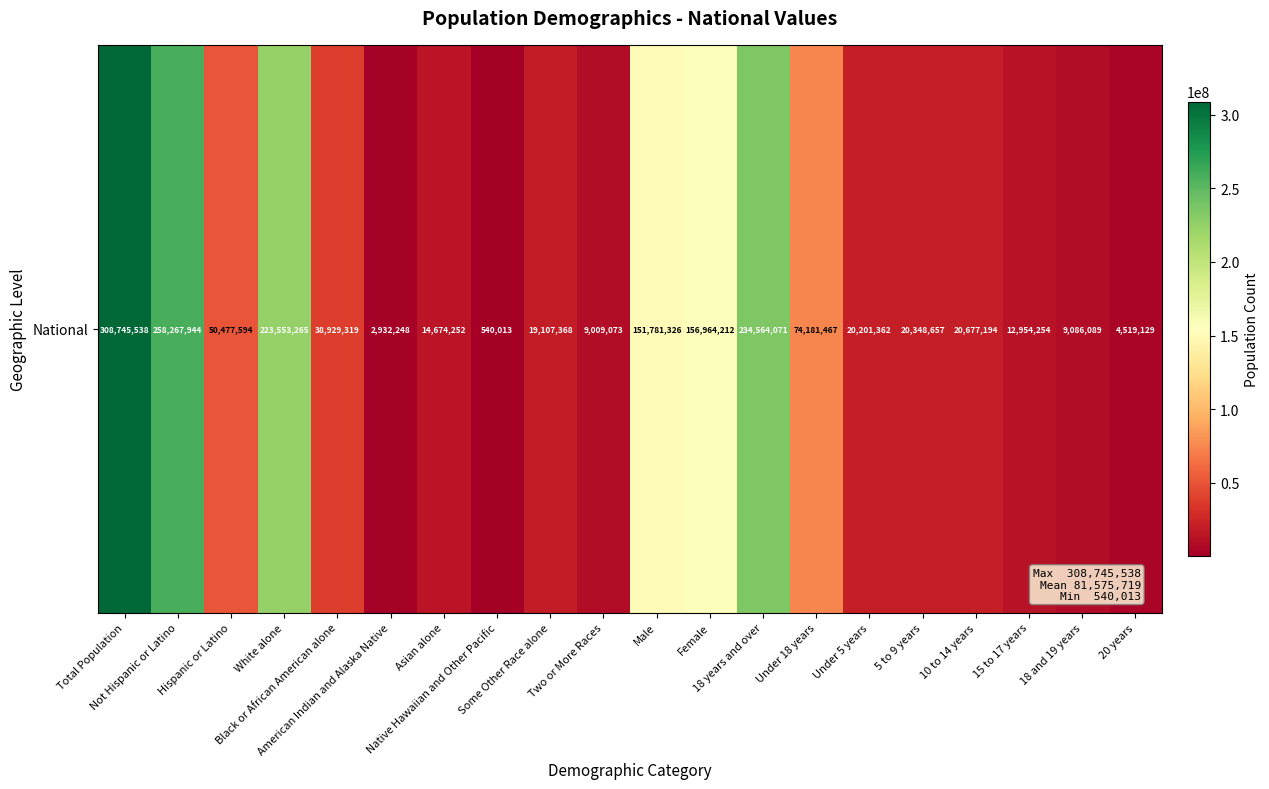

Reading right to left, transcribe all the data shown in this chart.

4519129	9086089	12954254	20677194	20348657	20201362	74181467	234564071	156964212	151781326	9009073	19107368	540013	14674252	2932248	38929319	223553265	50477594	258267944	308745538